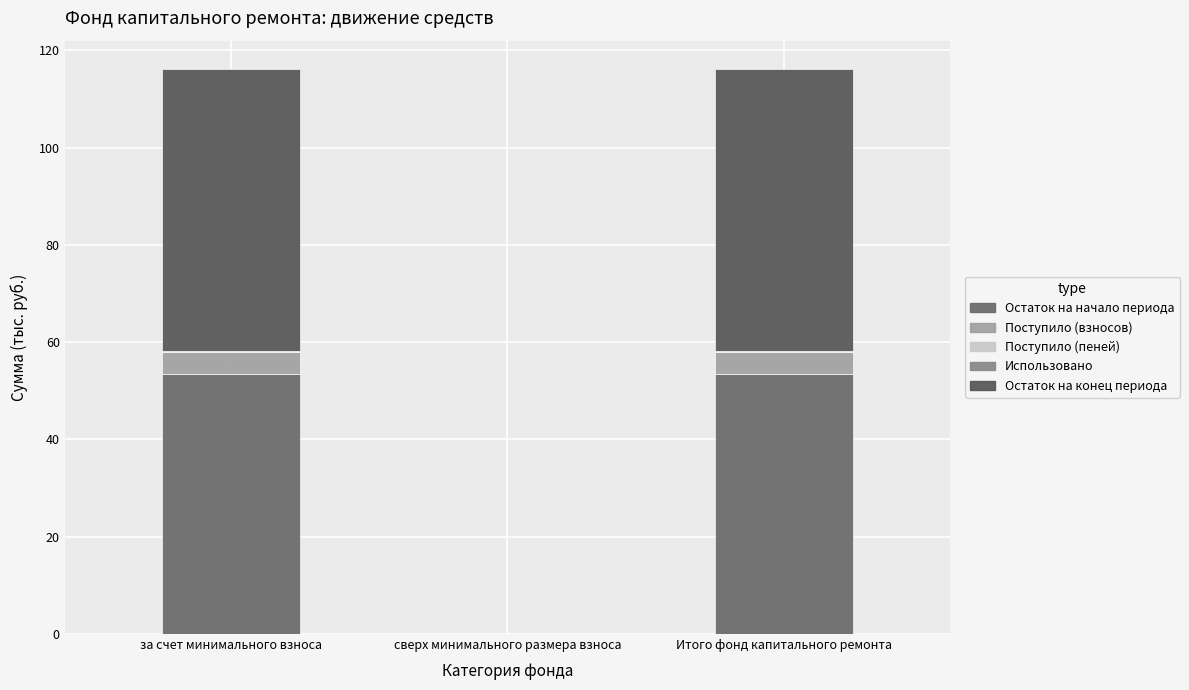

How many series are shown in this chart?

4